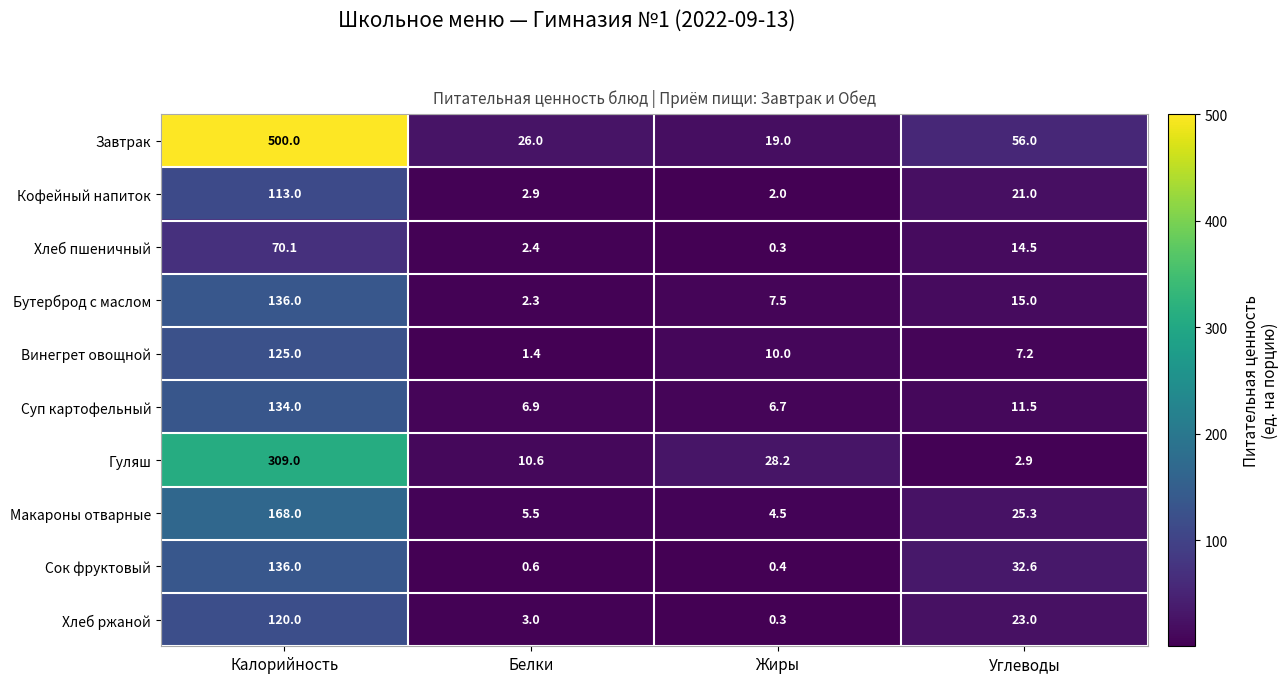

At which category is the sum across all series the highest?

Калорийность